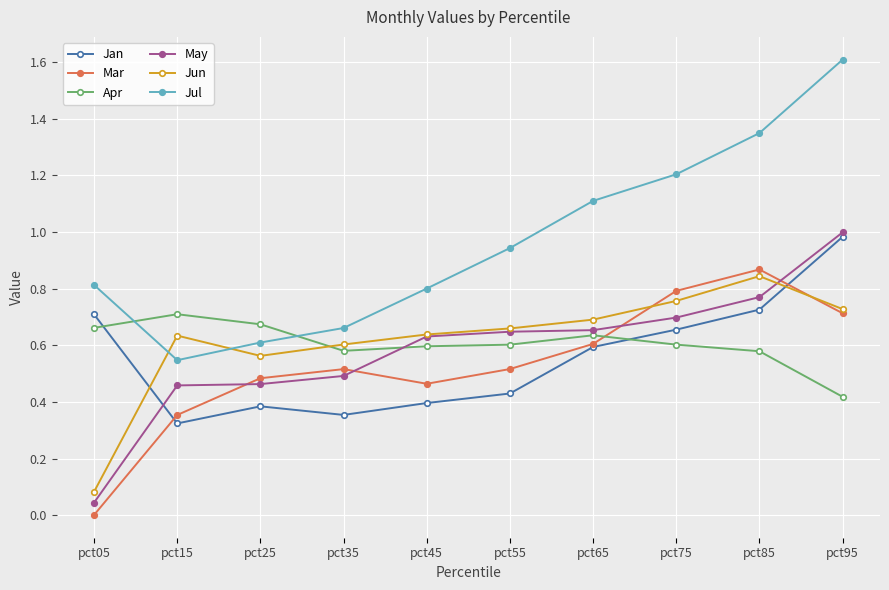

What is the spread (max minus min) of values at pct95?

1.2